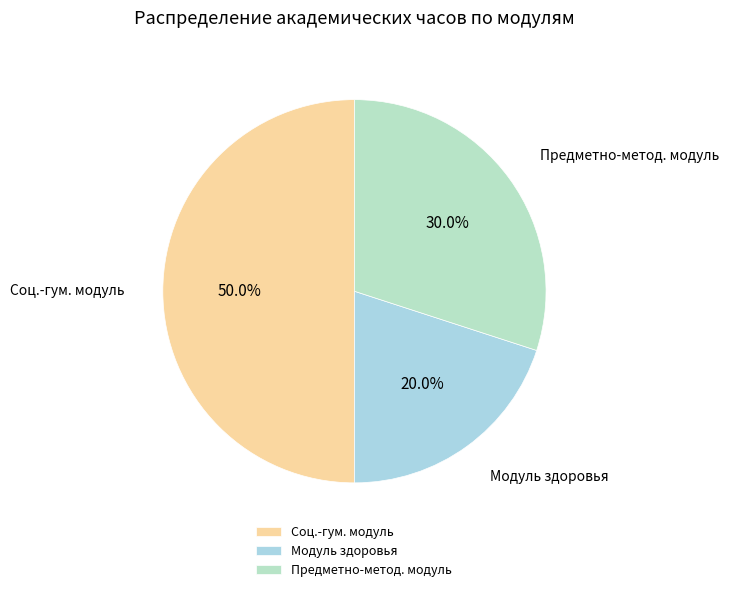

Rank the categories by value from highest to lowest.

Соц.-гум. модуль, Предметно-метод. модуль, Модуль здоровья